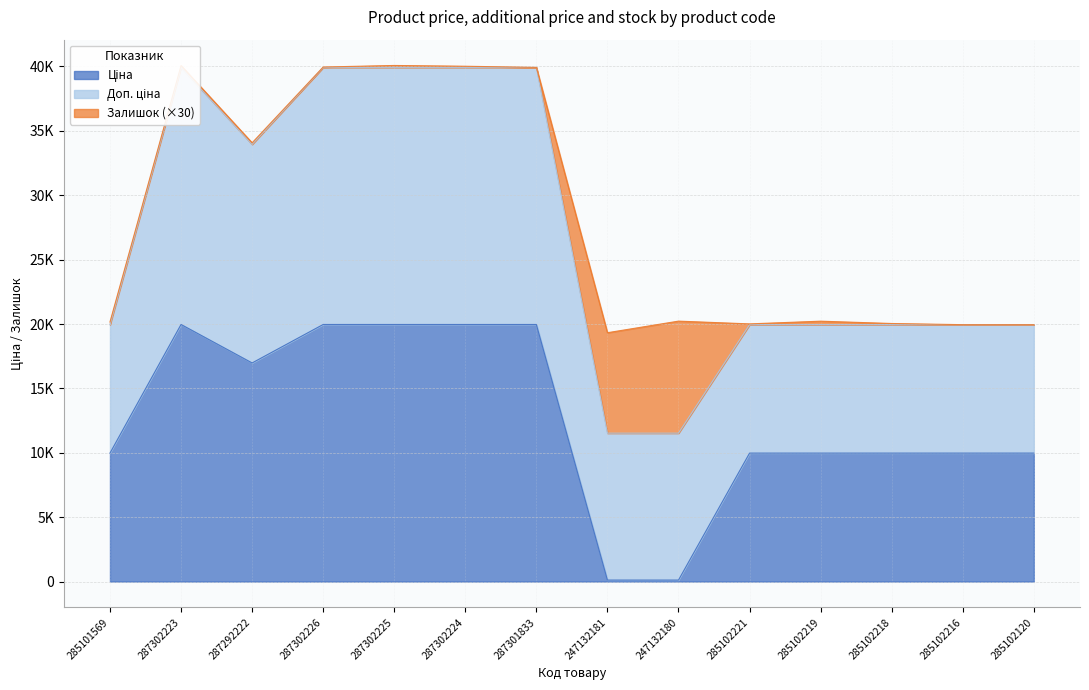

What is the label of the 5th point from the left?

287302225